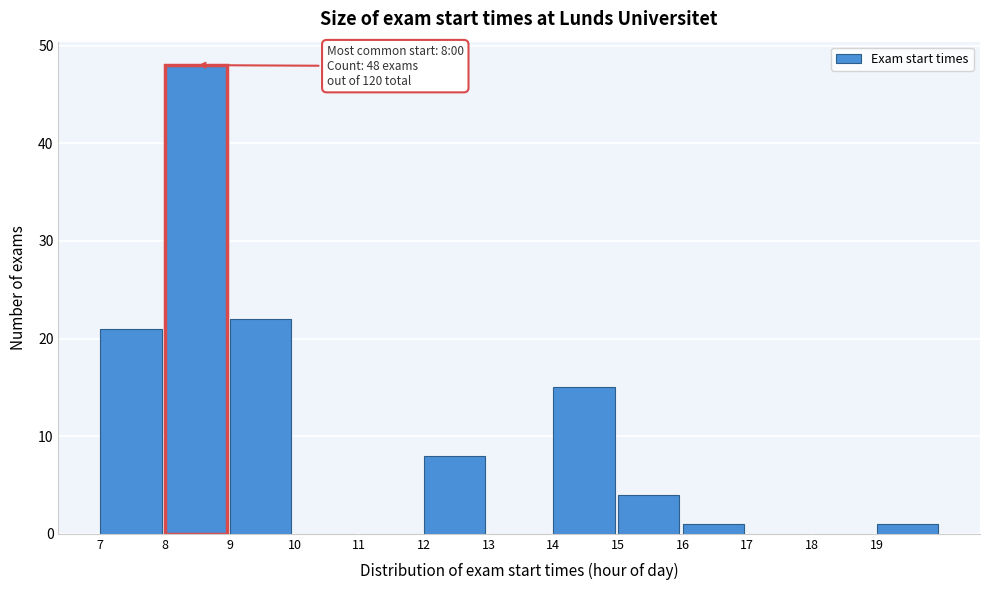

Which range on the x-axis has the tallest bar?

8 to 9